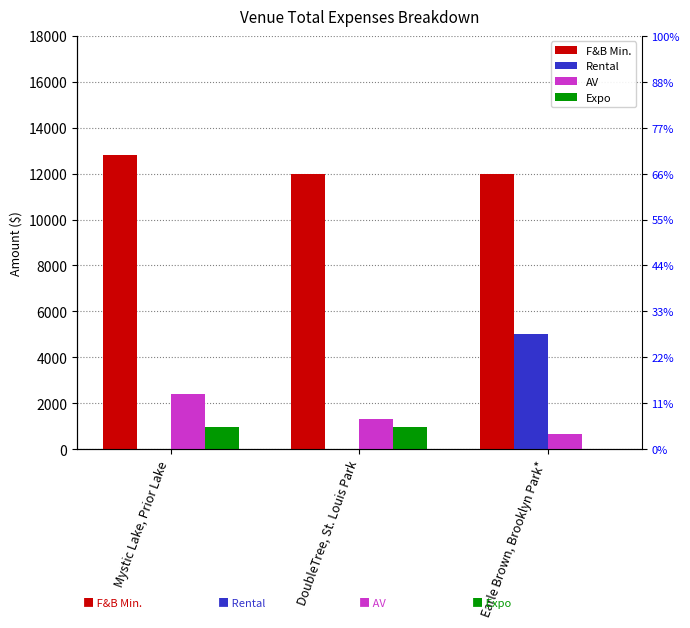

Are the bars grouped side by side (vs. stacked)?

Yes